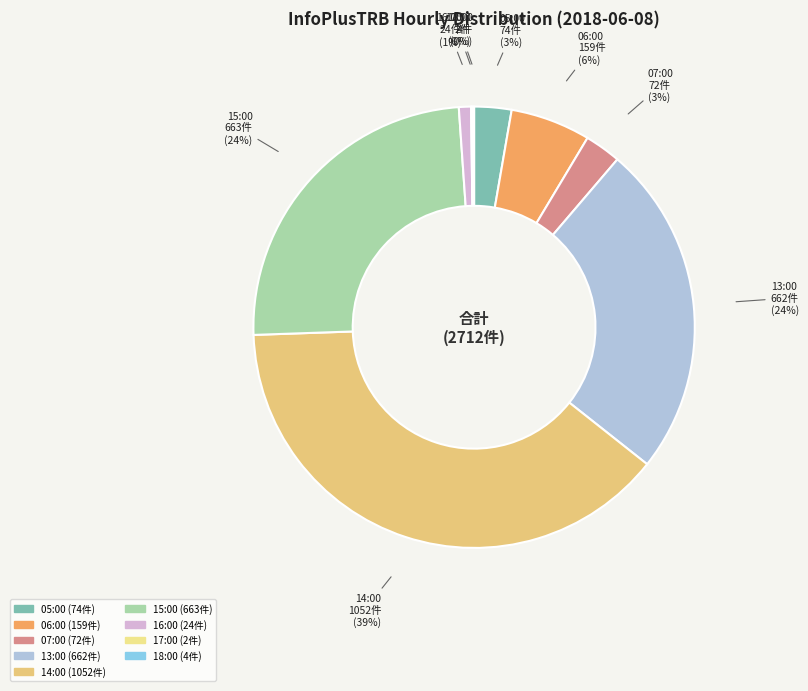

True or false: 05:00 accounts for 3% of the total.

True